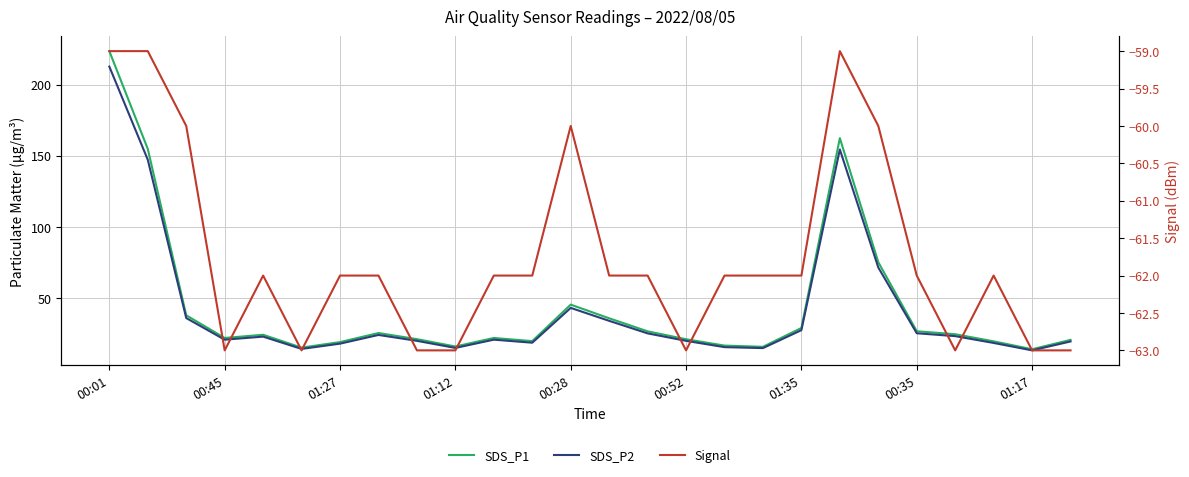

At which category is the sum across all series the highest?

00:01